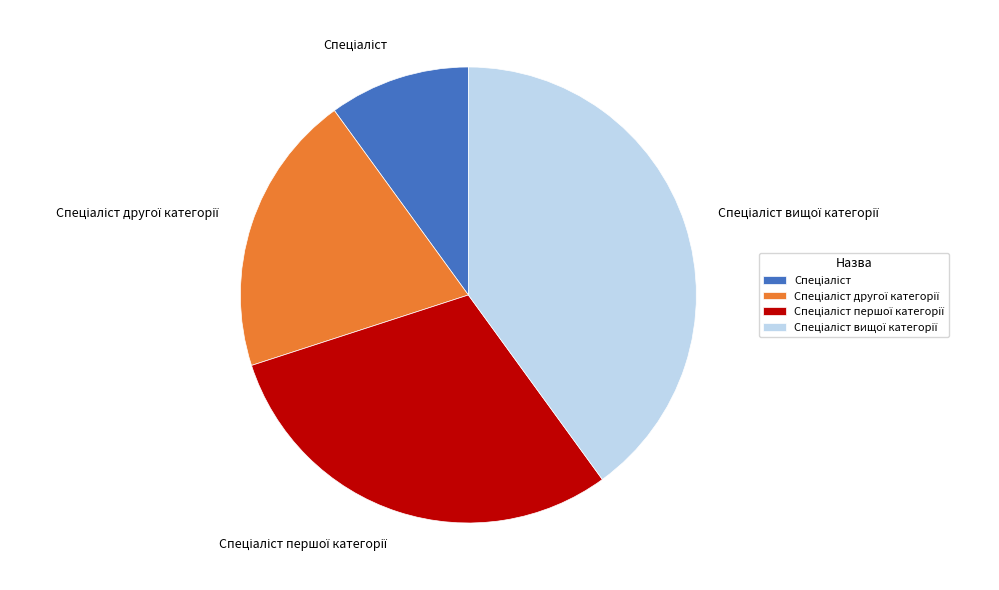

Does any single category account for the majority?

No